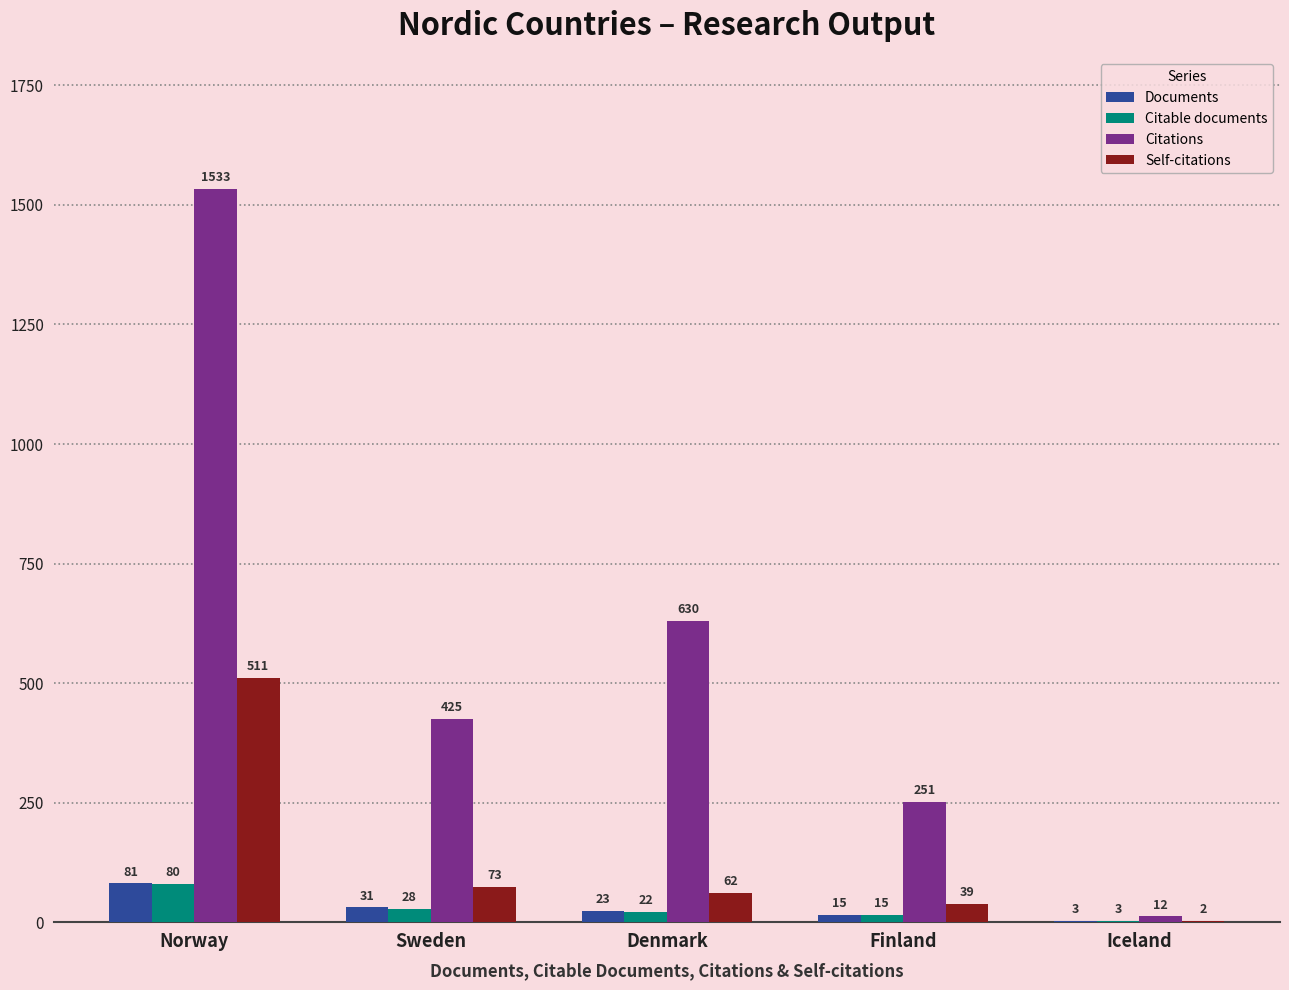

Which category has the highest value in the Citable documents series?

Norway